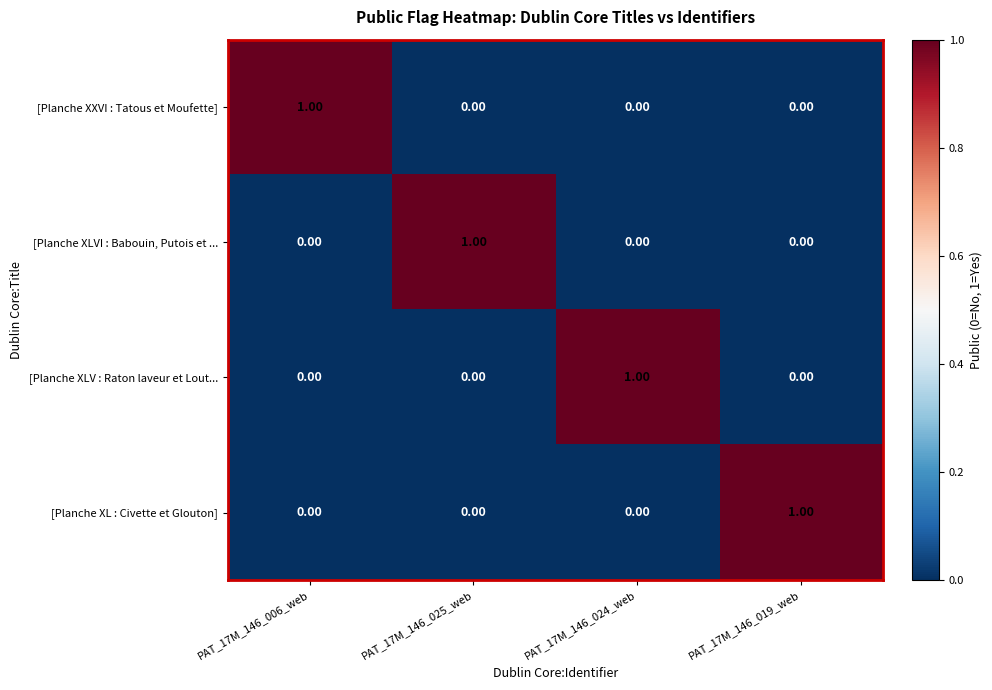

At how many categories does at least one series exceed 0?

4